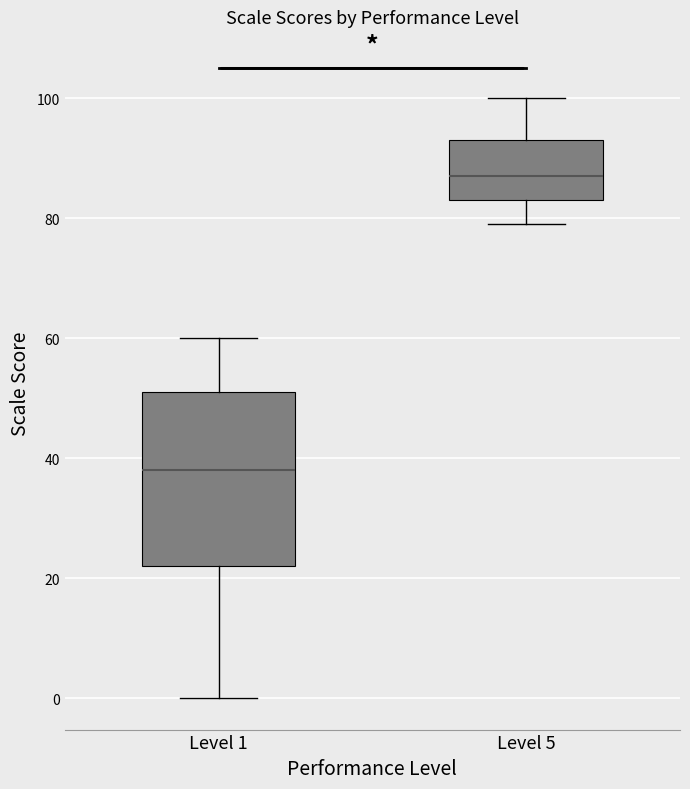

Reading left to right, read every box against the y-axis: the position of its median line, the range the box covers, and the ends of its whiskers. The values are not printed on the chart, so give them approximately, as read against the axis.

Level 1: median 38, box 22 to 52, whiskers 0 to 60
Level 5: median 88, box 84 to 94, whiskers 80 to 100